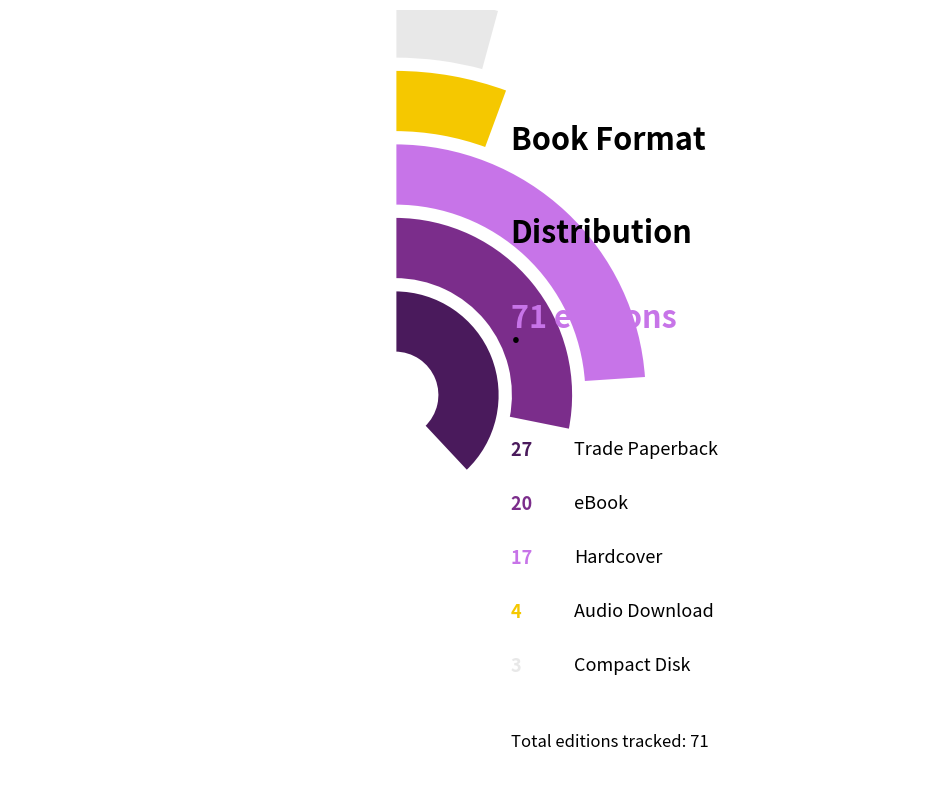

To the nearest percent, what is the combined percentage of Trade Paperback and Compact Disk?

42%